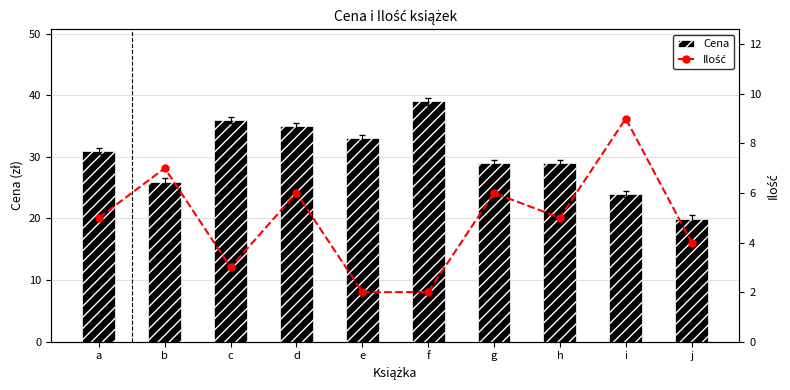

Rank the series by their maximum value, from highest to lowest.

cena, ilość